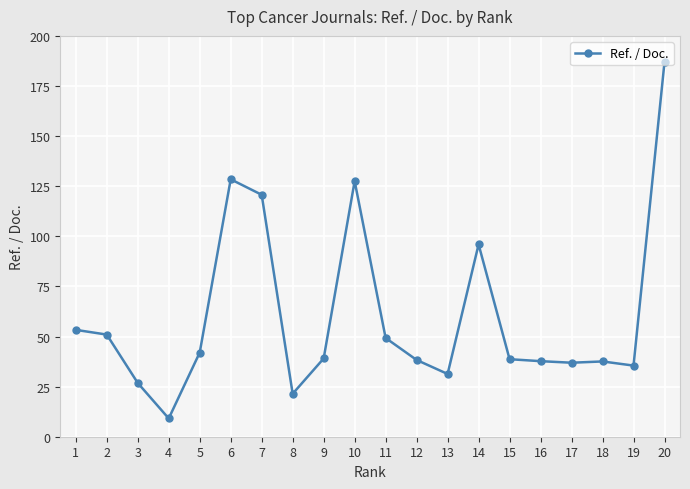

Read the value at 10.

127.5